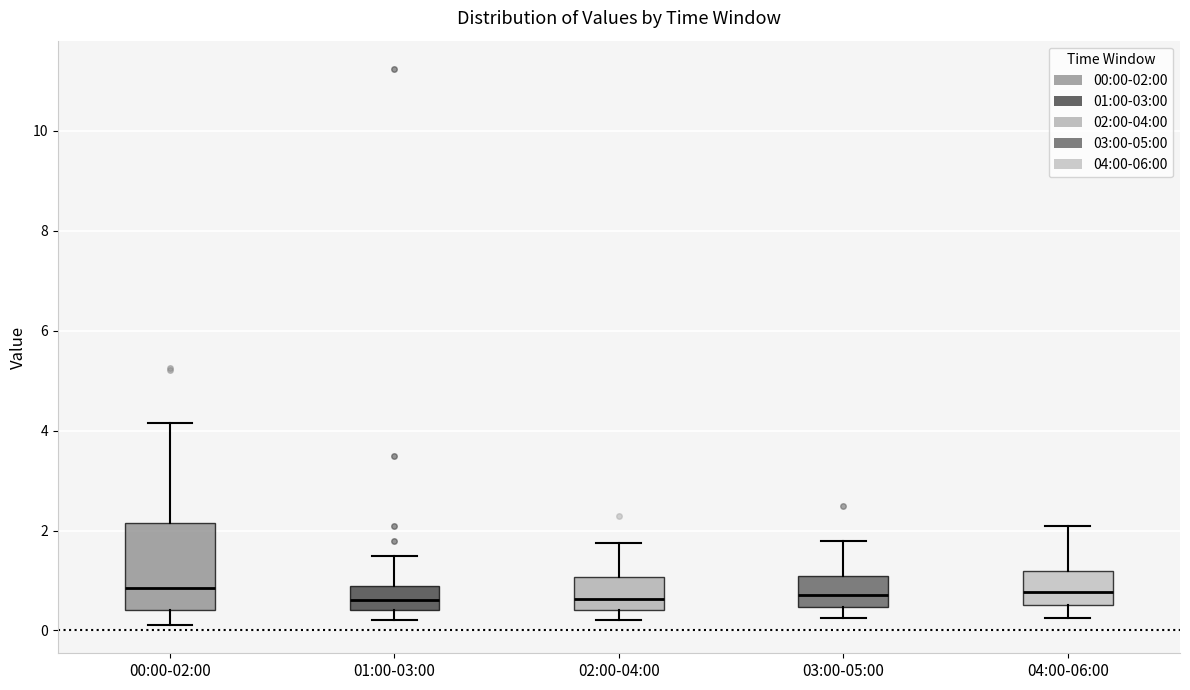

Comparing the boxes themselves (not the whiskers), which one is the tallest?

00:00-02:00